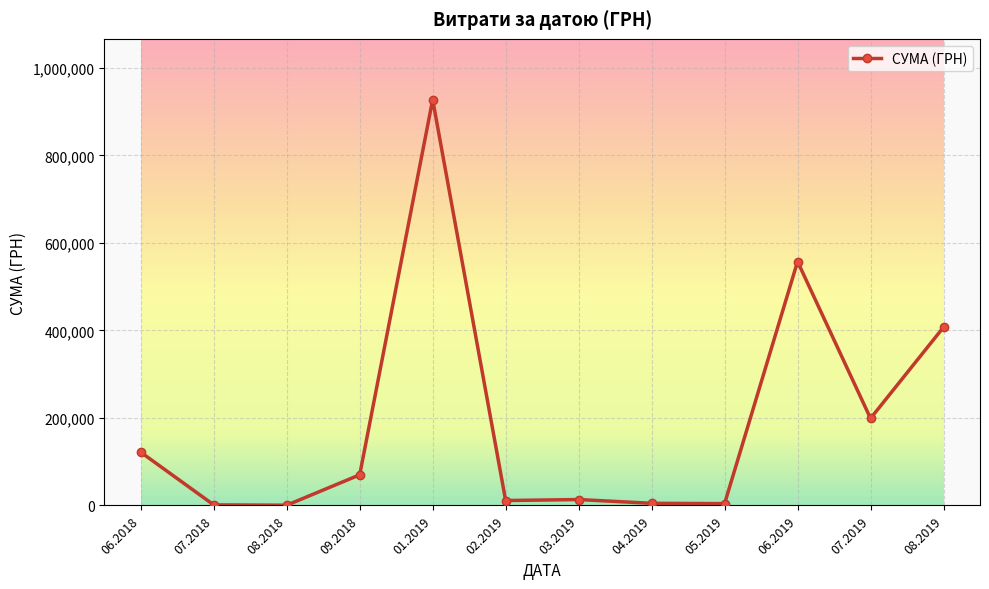

What is the minimum value shown in the chart?

528.0